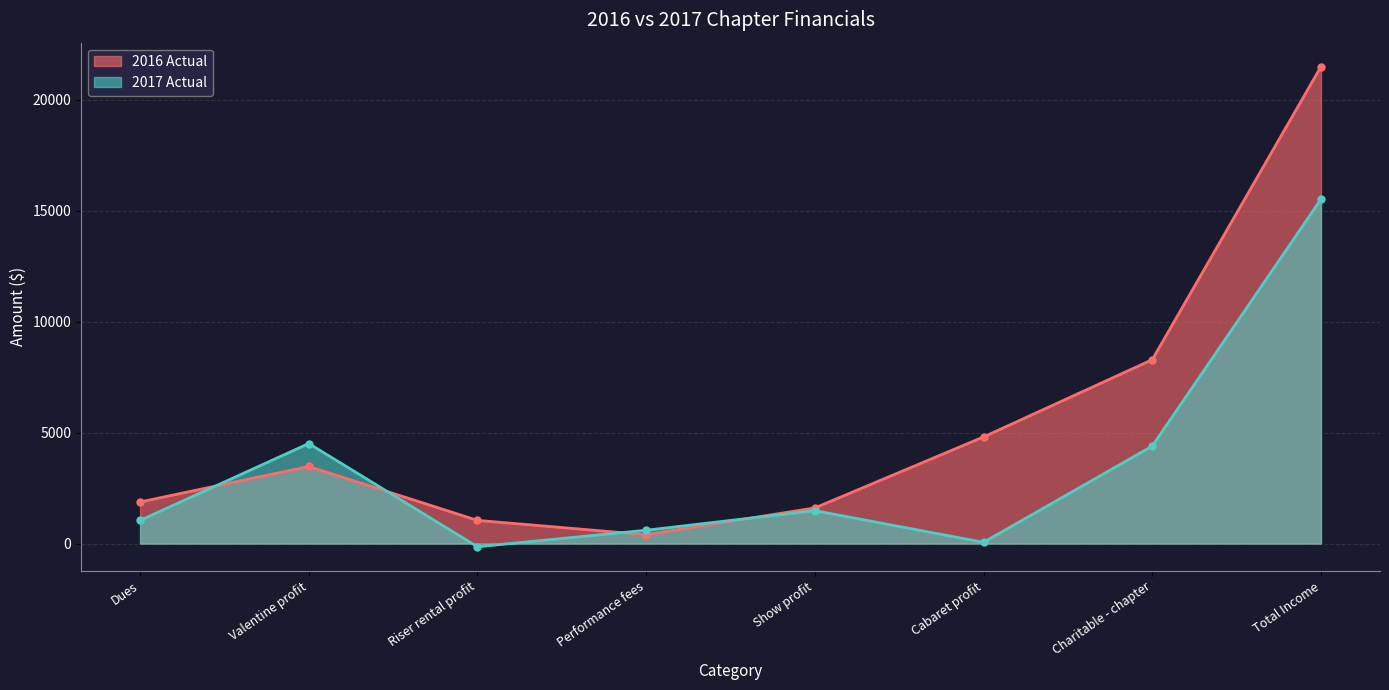

True or false: 2017 Actual and 2016 Actual intersect in this chart.

True